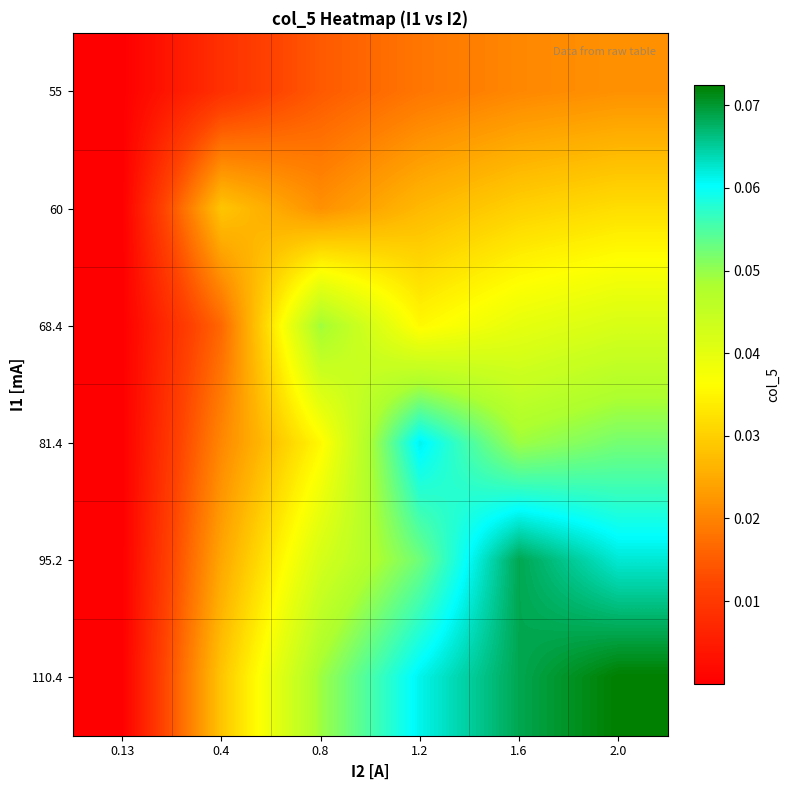

Reading left to right, extract all data points from this chart.

55: 0.13=0.0	0.4=0.0	0.8=0.0	1.2=0.0	1.6=0.0	2.0=0.0
60: 0.13=0.0	0.4=0.0	0.8=0.0	1.2=0.0	1.6=0.0	2.0=0.0
68.4: 0.13=0.0	0.4=0.0	0.8=0.0	1.2=0.0	1.6=0.0	2.0=0.0
81.4: 0.13=0.0	0.4=0.0	0.8=0.0	1.2=0.1	1.6=0.0	2.0=0.1
95.2: 0.13=0.0	0.4=0.0	0.8=0.0	1.2=0.1	1.6=0.1	2.0=0.1
110.4: 0.13=0.0	0.4=0.0	0.8=0.0	1.2=0.1	1.6=0.1	2.0=0.1